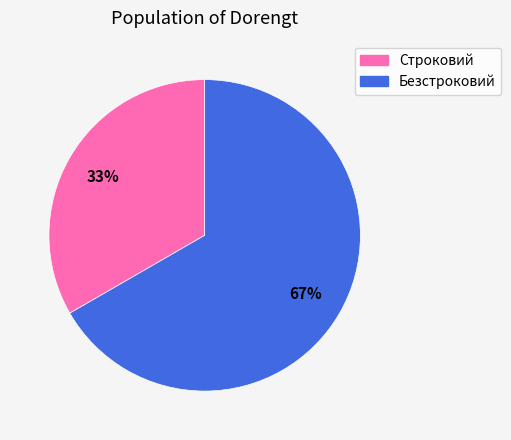

To the nearest percent, what is the combined percentage of Строковий and Безстроковий?

100%